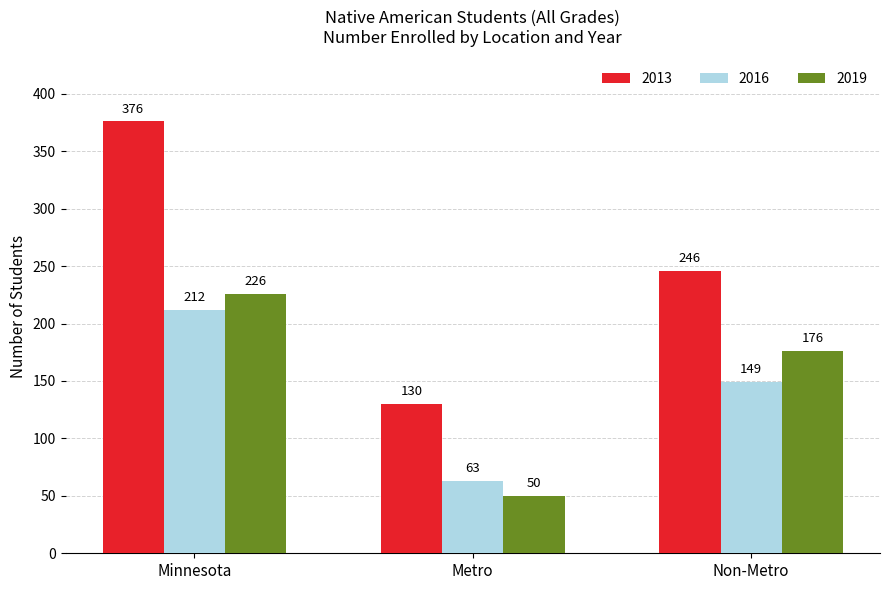

What is the average value of the 2016 series?

141